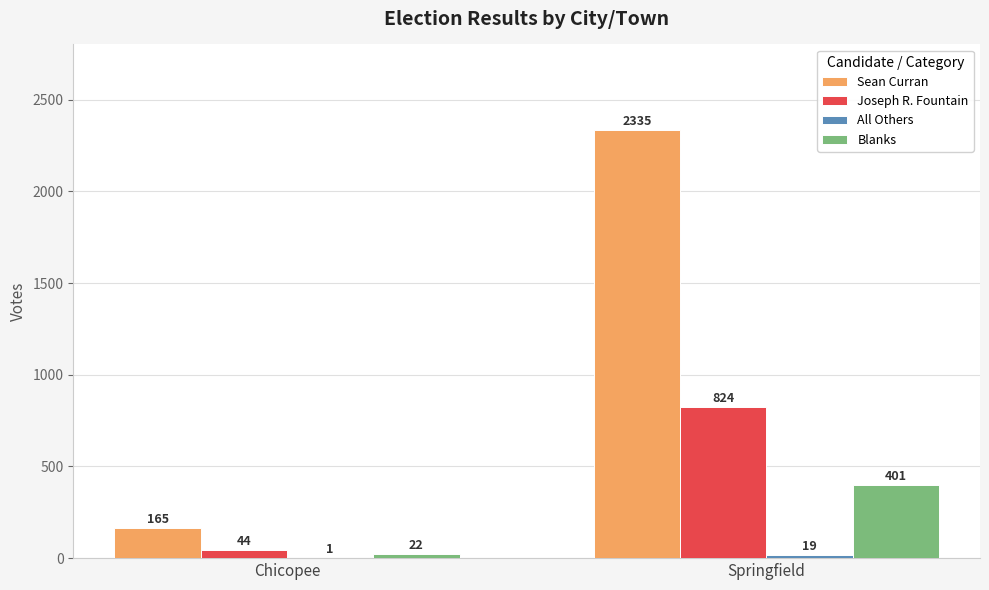

Is the value of Blanks at Springfield greater than the value of Joseph R. Fountain at Chicopee?

Yes